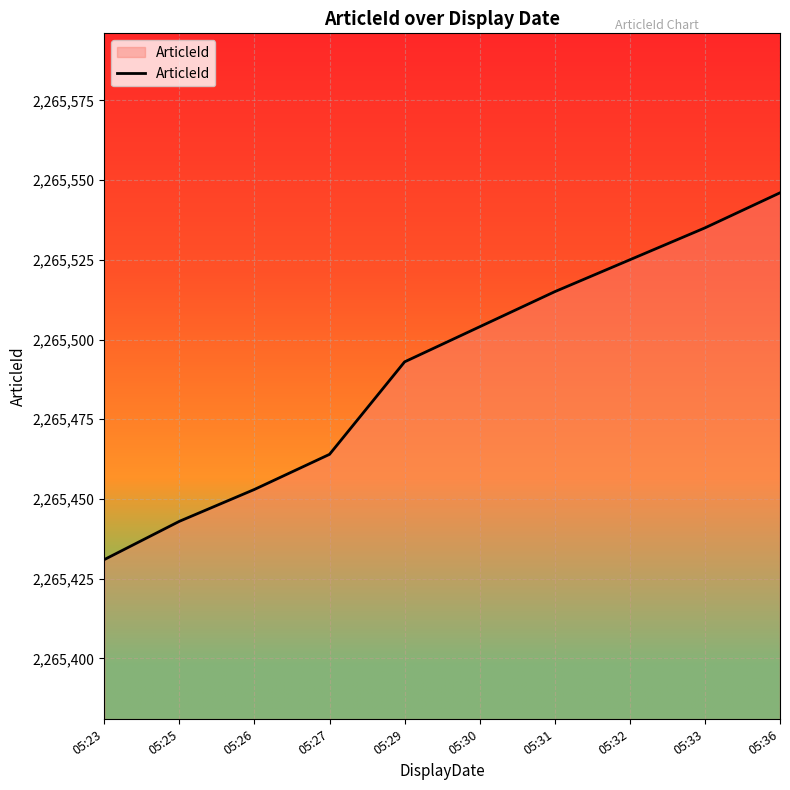

What is the change in value from 05:23 to 05:25?

+12